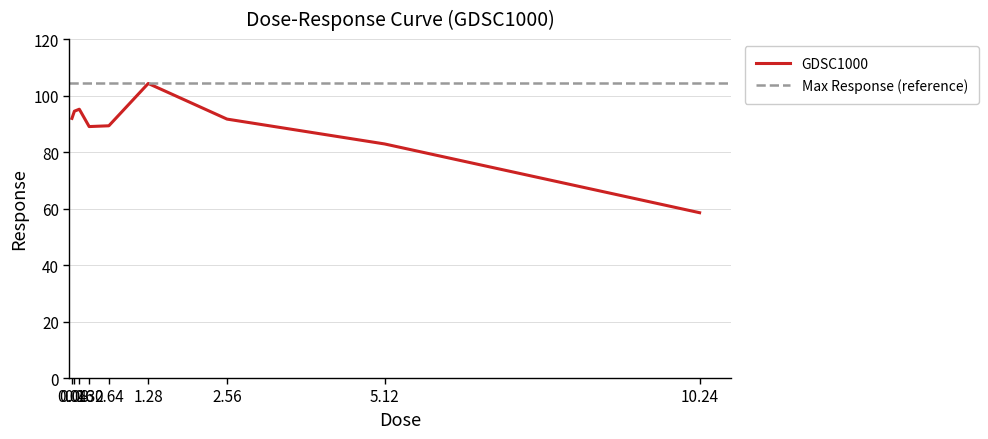

The value at 5.12 is 38.1. True or false?

False